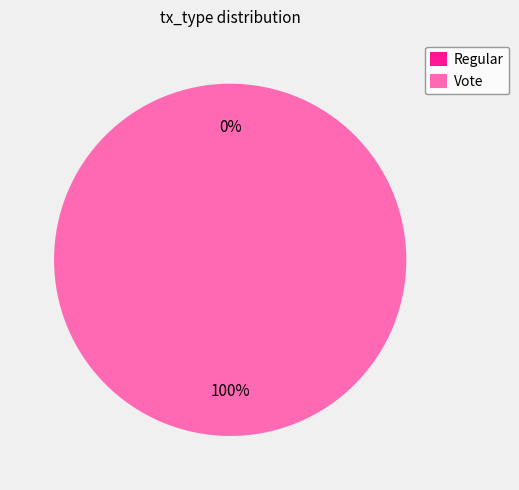

To the nearest percent, what is the combined percentage of Regular and Vote?

100%